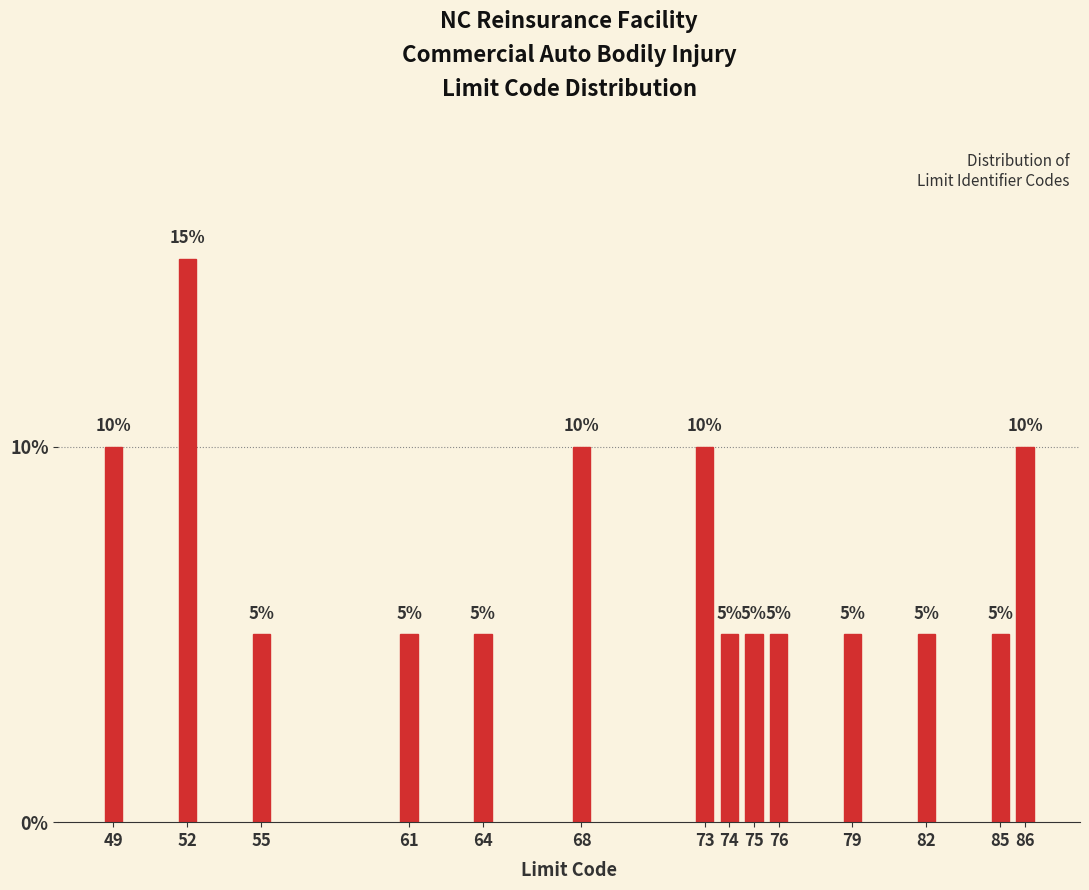

Reading right to left, what are all the values shown in this chart?

10	5	5	5	5	5	5	10	10	5	5	5	15	10